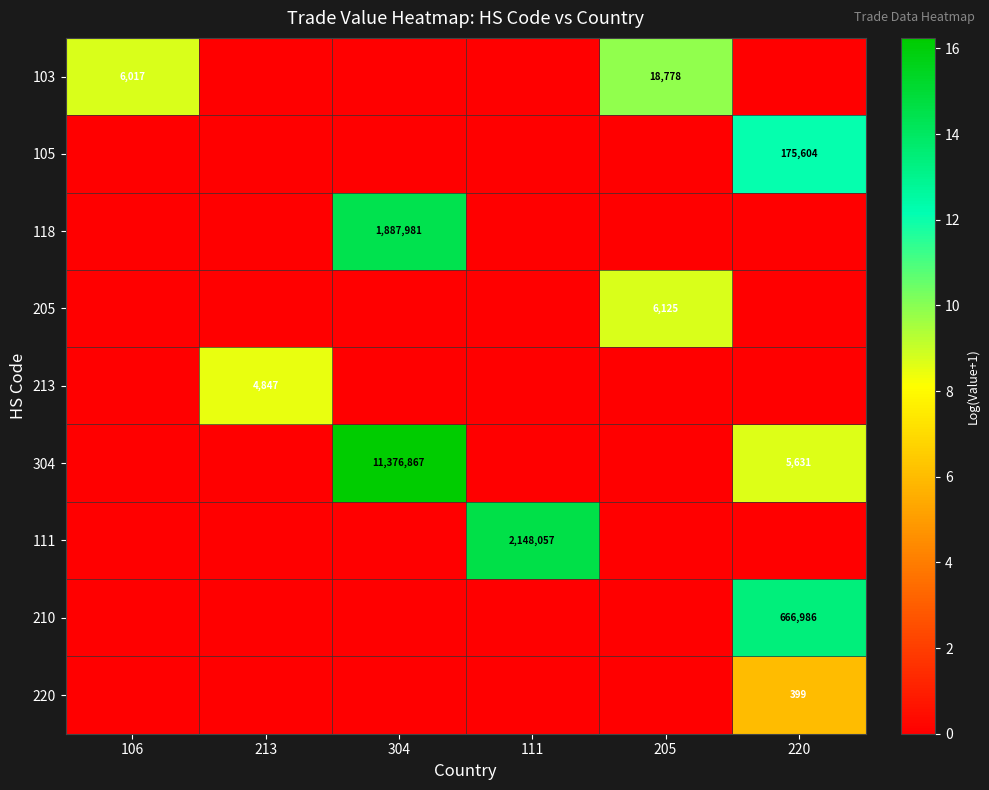

The value of 118 at 304 is 1887981. True or false?

True